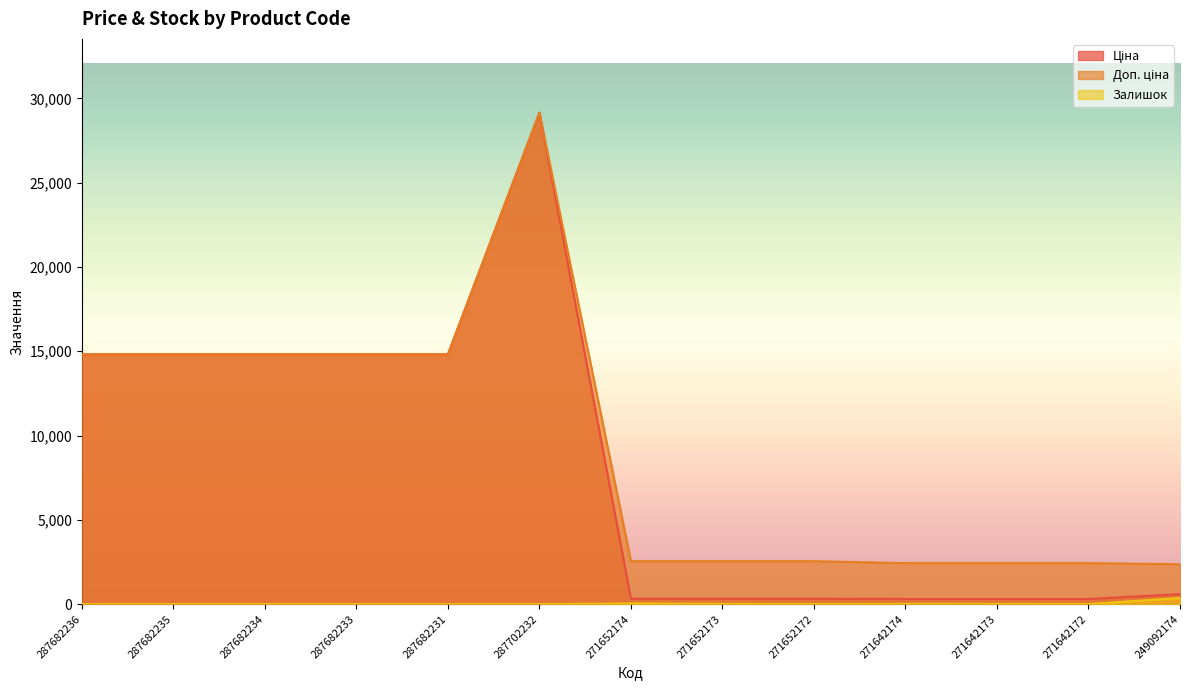

The value of Доп. ціна at 271652173 is 4242.7. True or false?

False